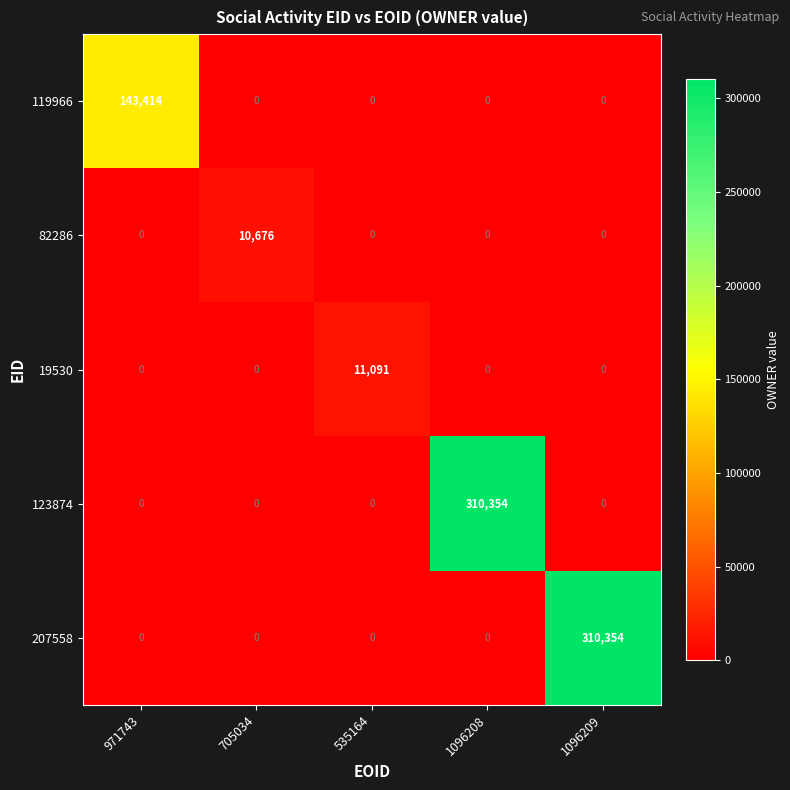

Is it true that 123874 equals 193362 at 1096208?

False